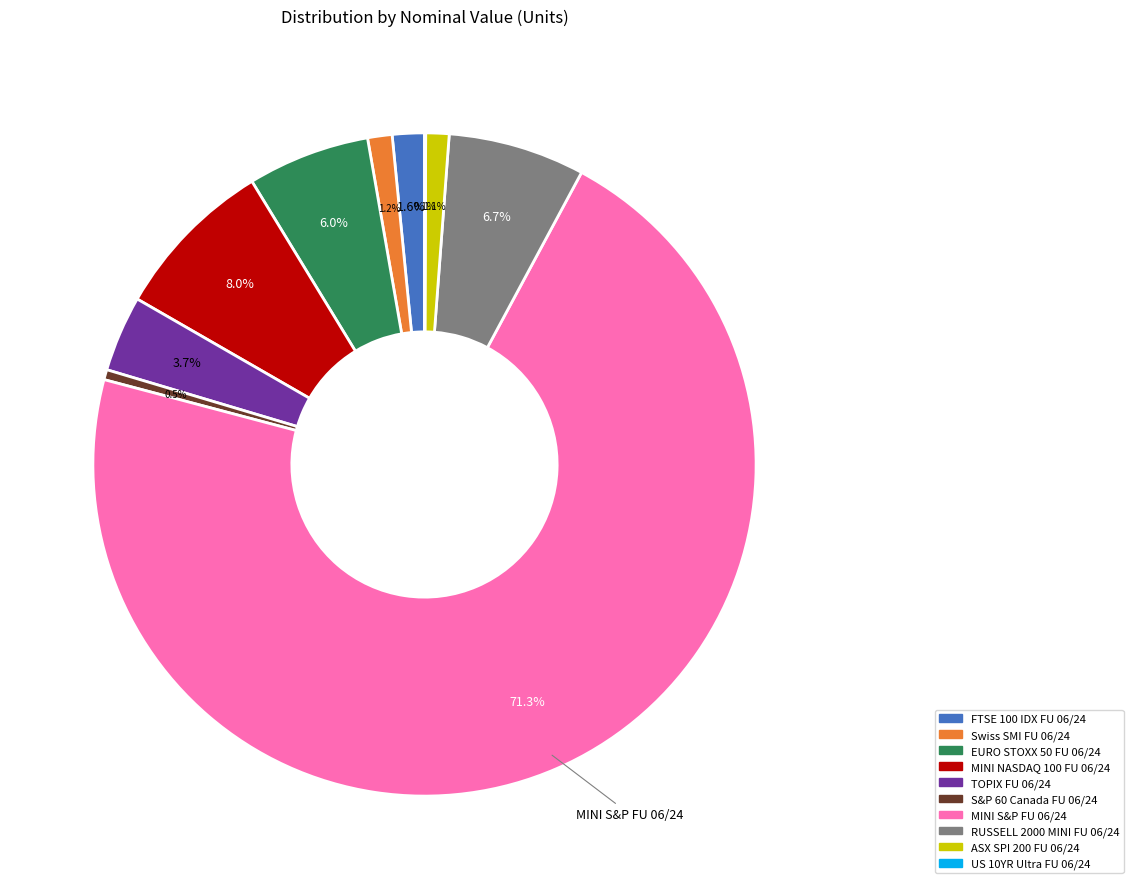

What is the ratio of the value at TOPIX FU 06/24 to the value at RUSSELL 2000 MINI FU 06/24?

0.6